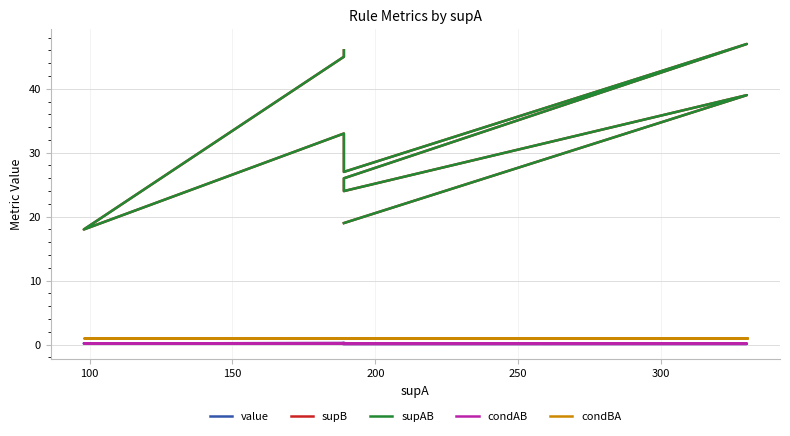

True or false: supB and supAB cross at least once.

False